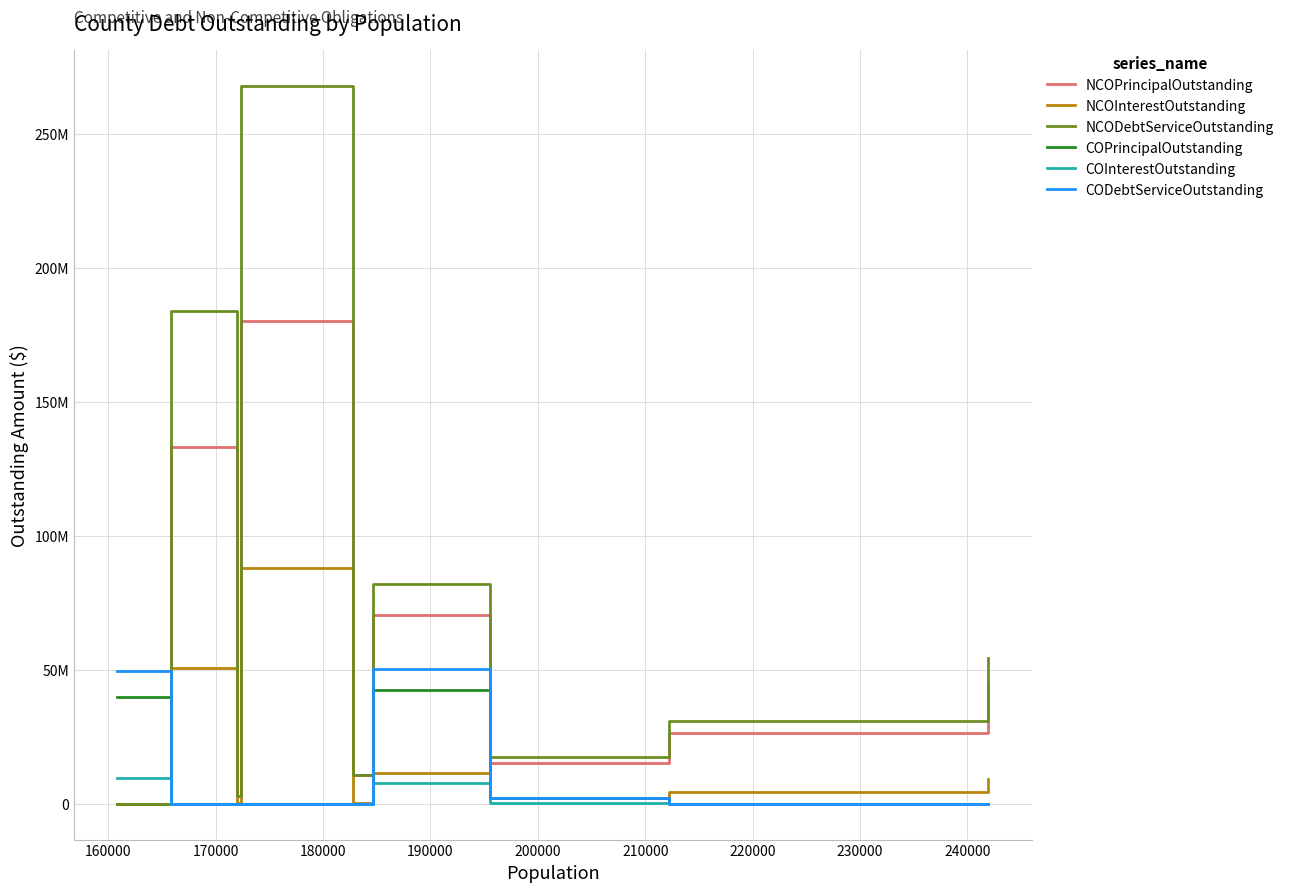

What is the average value of the CODebtServiceOutstanding series?

11325036.0